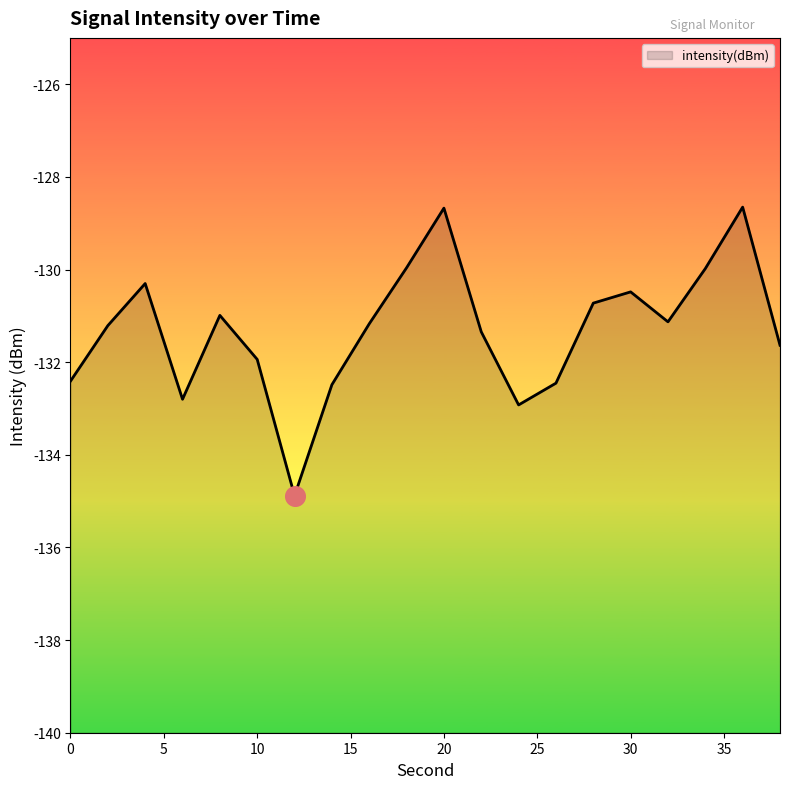

What is the change in value from 0 to 2?

+1.2